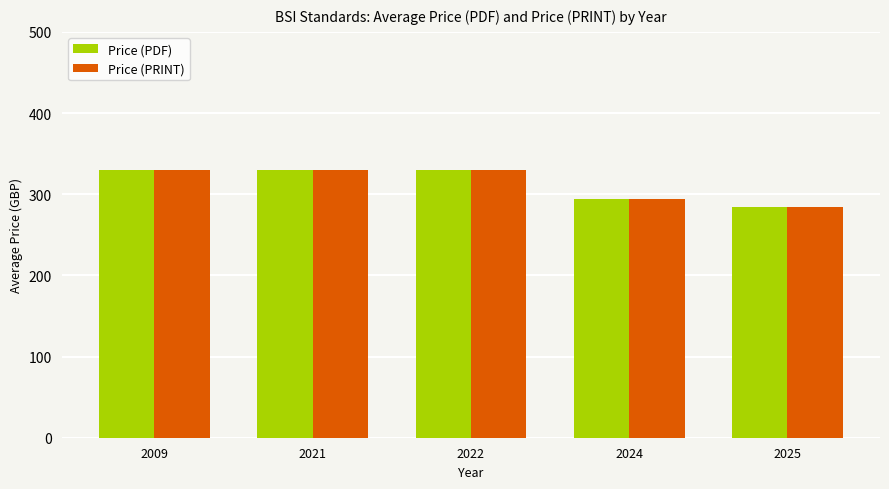

Reading left to right, what are all the values shown in this chart?

Price (PDF): 330.0	330.0	330.0	294.0	284.6
Price (PRINT): 330.0	330.0	330.0	294.0	284.6